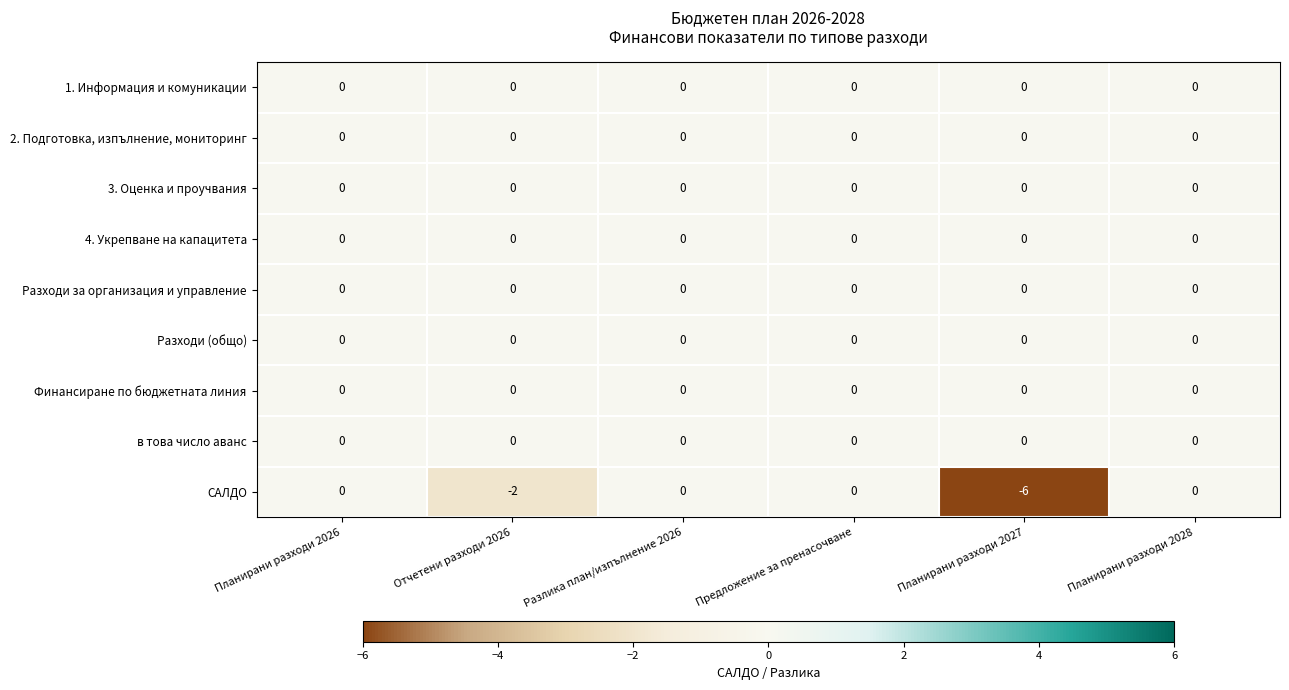

What is the total value across all series at Отчетени разходи 2026?

-2